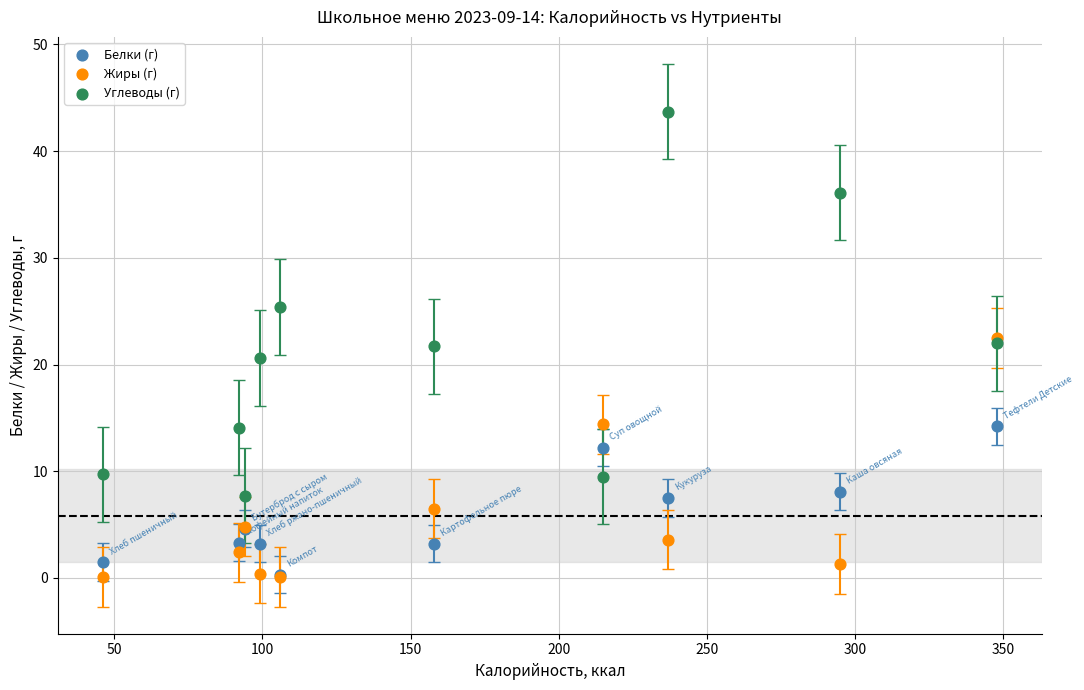

What are all the series names shown in the legend?

Белки (г), Жиры (г), Углеводы (г)